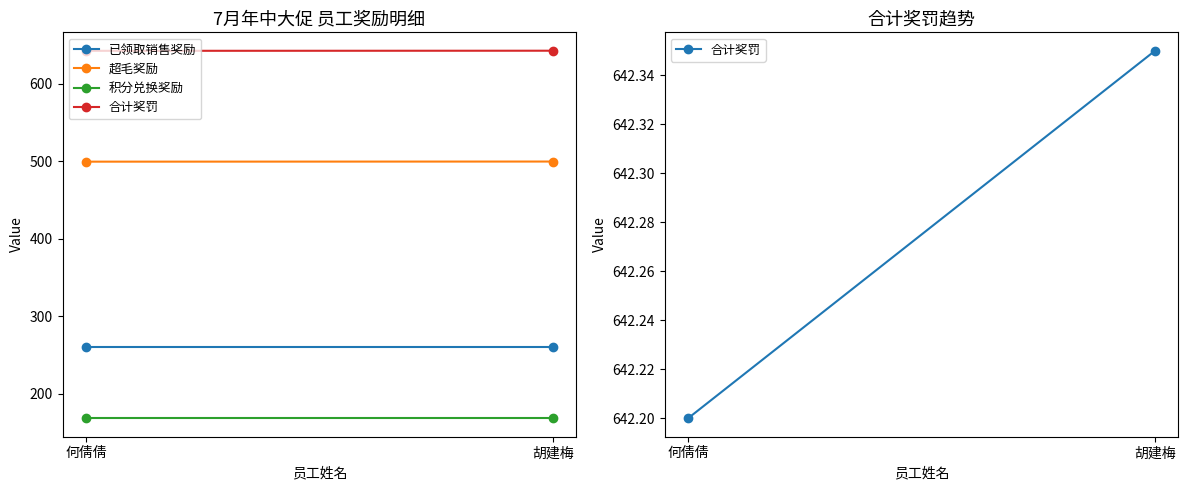

What is the total value across all series at 胡建梅?

1569.7